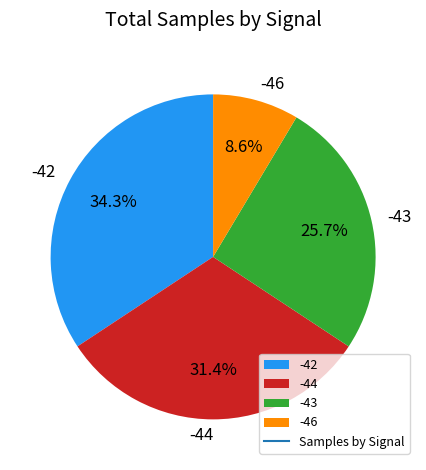

What is the largest slice in the pie chart?

-42